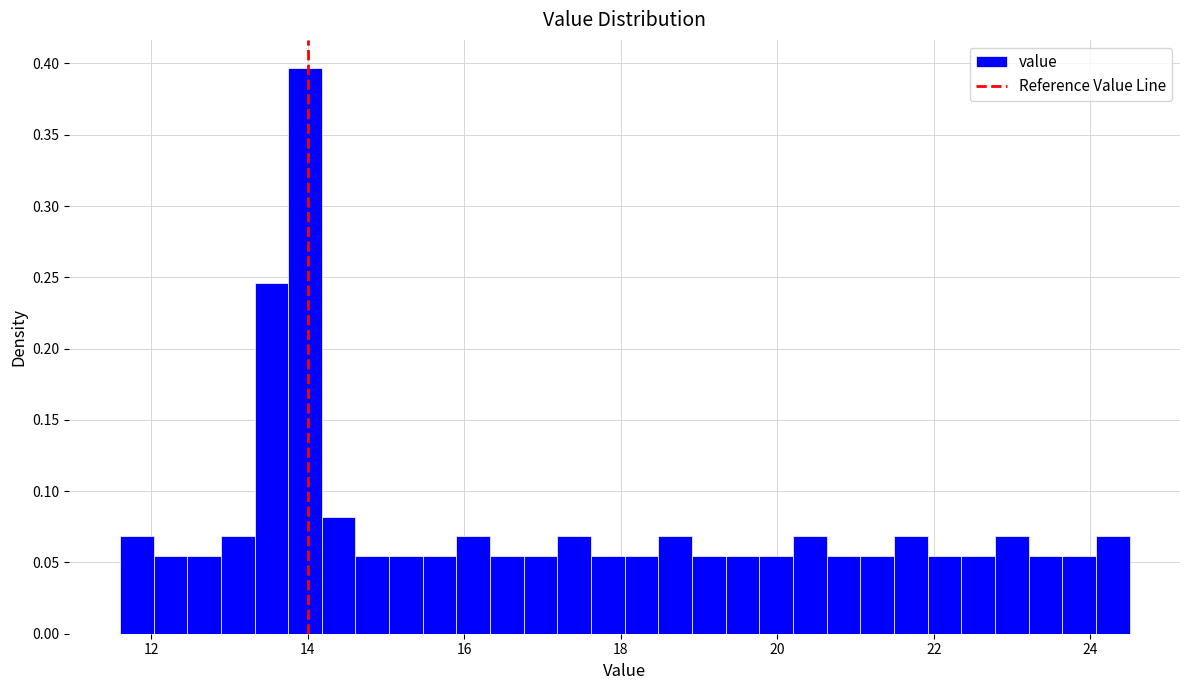

Around what value on the x-axis is the tallest bar? Give the approximate position of its centre, as read against the axis.

14.0